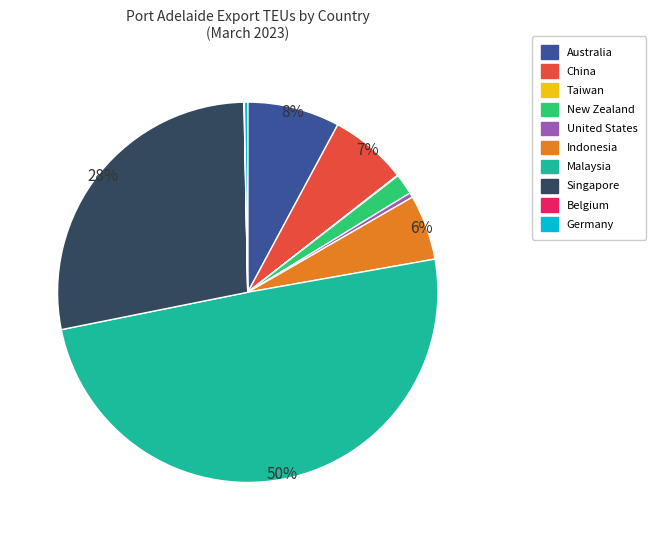

The Singapore slice represents 28% of the pie. True or false?

True